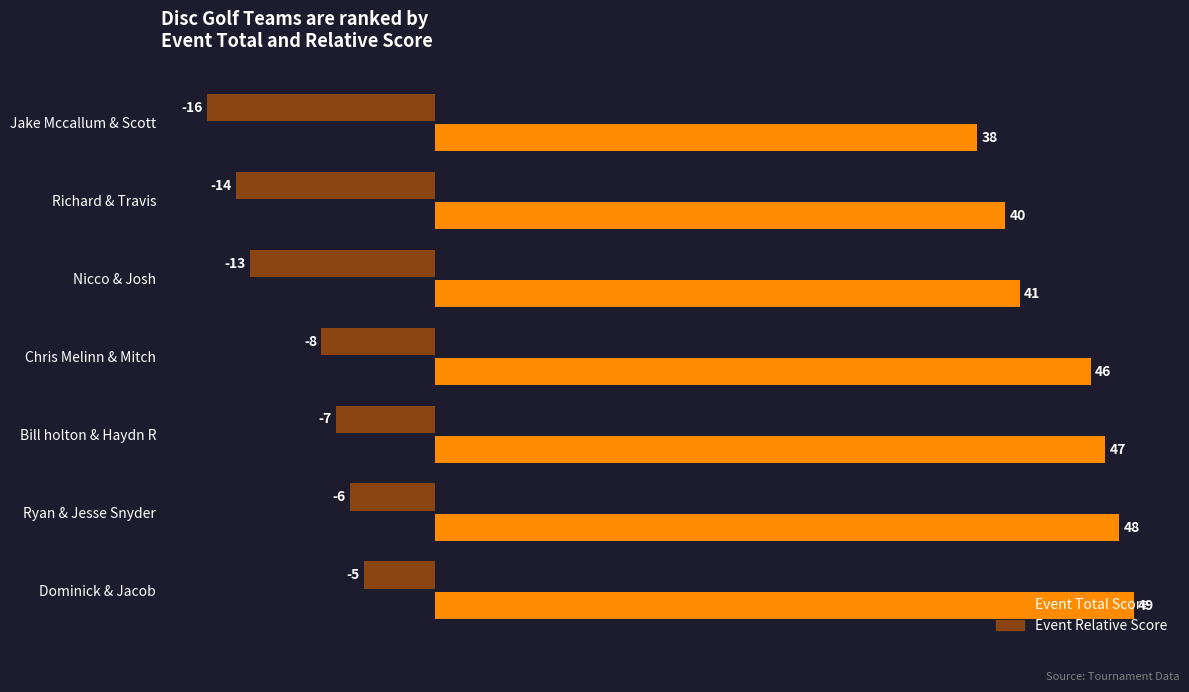

The value of Event Relative Score at Nicco & Josh is -9. True or false?

False